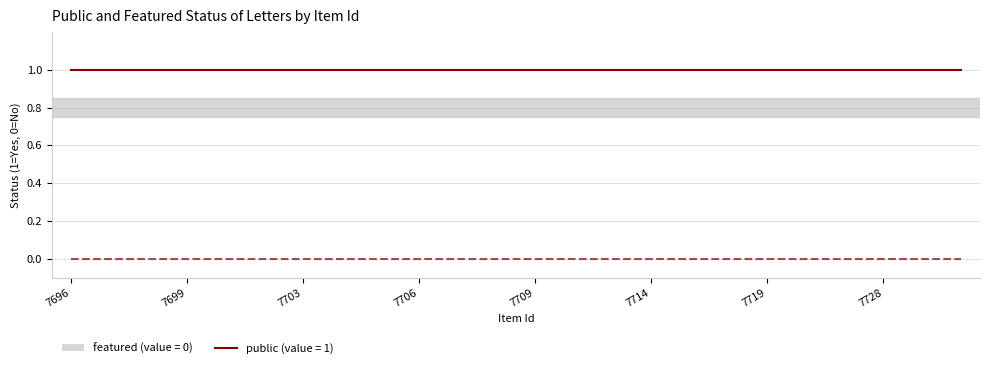

Does the chart display data point markers on the line(s)?

No